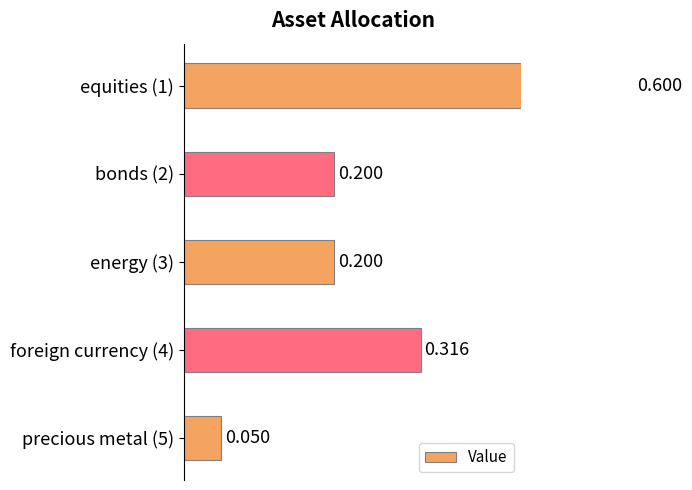

What is the difference between the second highest and second lowest values?

0.1